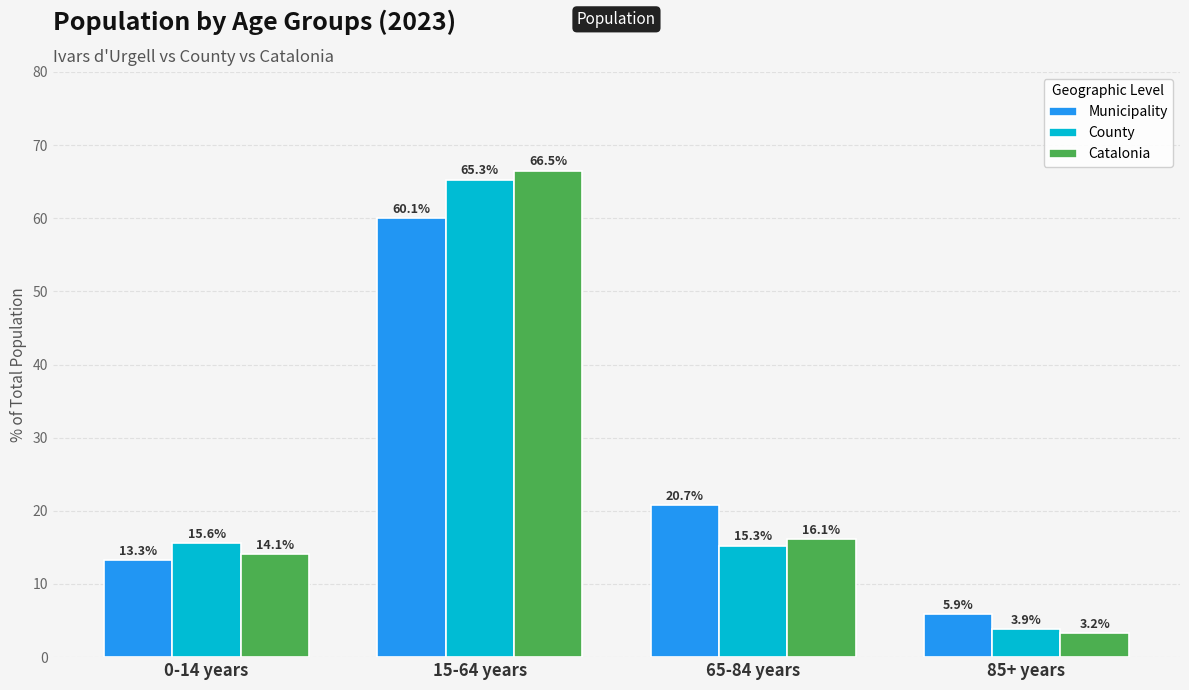

Where is County nearest to the value 34?

0-14 years